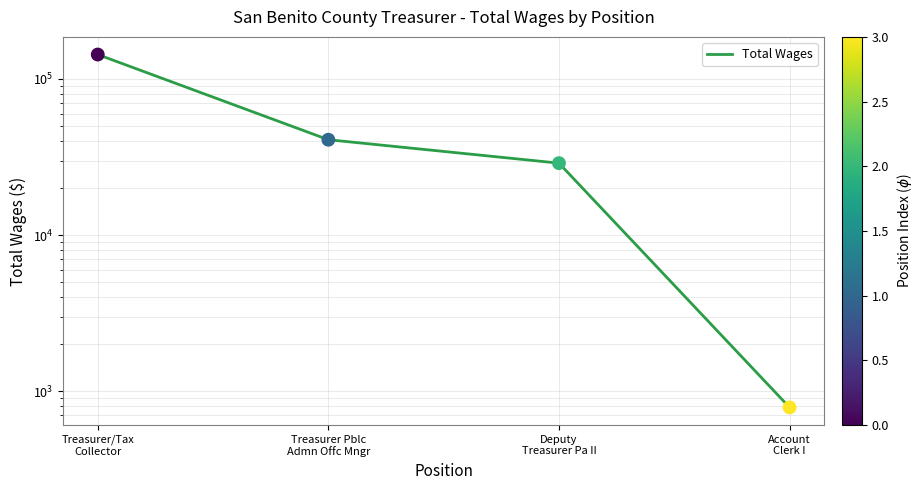

Which has a higher value, Deputy
Treasurer Pa II or Treasurer Pblc
Admn Offc Mngr?

Treasurer Pblc
Admn Offc Mngr